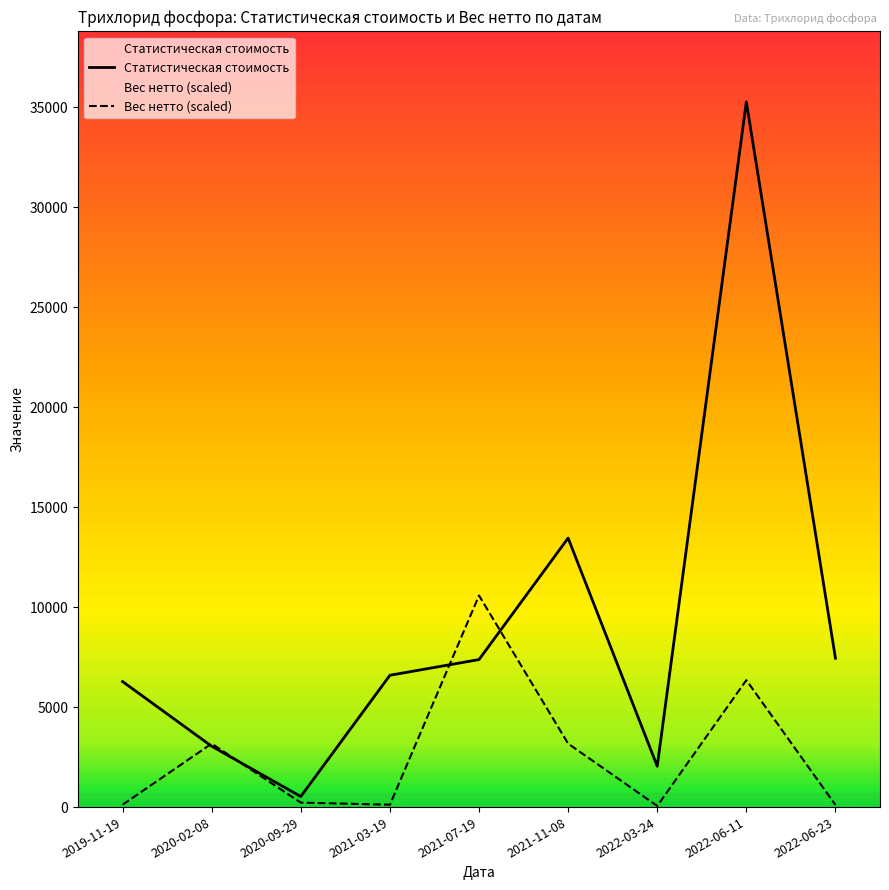

What is the minimum value for Статистическая стоимость?

529.7